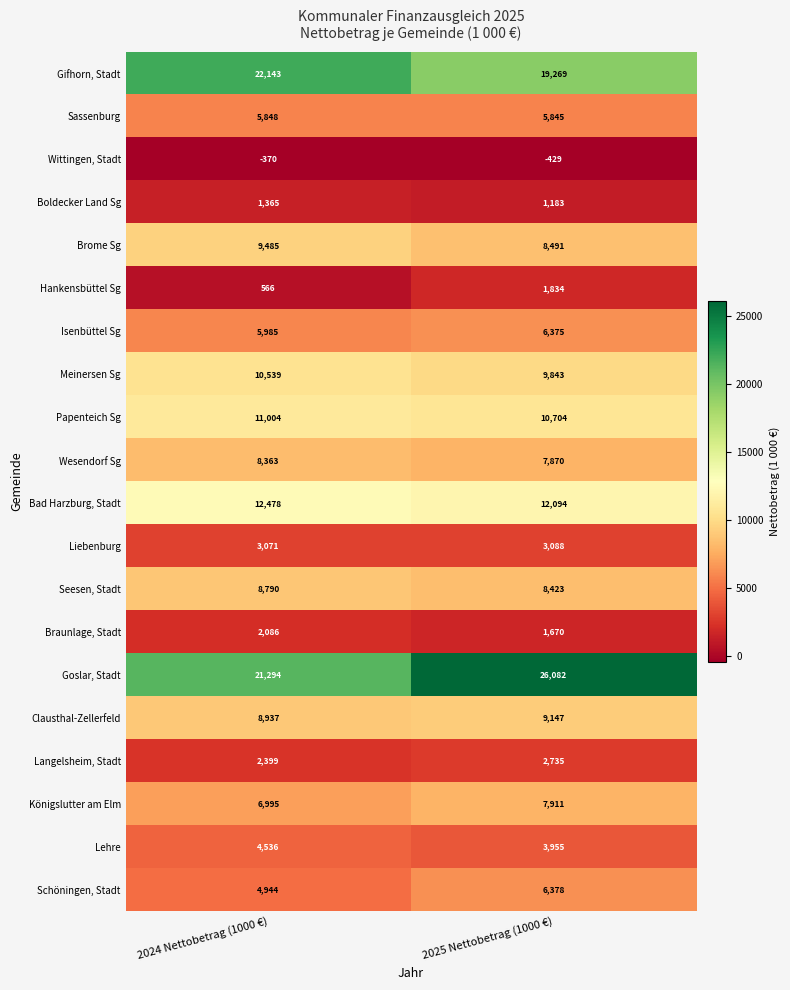

List the series in order of their peak value, lowest first.

Wittingen, Stadt, Boldecker Land Sg, Hankensbüttel Sg, Braunlage, Stadt, Langelsheim, Stadt, Liebenburg, Lehre, Sassenburg, Isenbüttel Sg, Schöningen, Stadt, Königslutter am Elm, Wesendorf Sg, Seesen, Stadt, Clausthal-Zellerfeld, Brome Sg, Meinersen Sg, Papenteich Sg, Bad Harzburg, Stadt, Gifhorn, Stadt, Goslar, Stadt